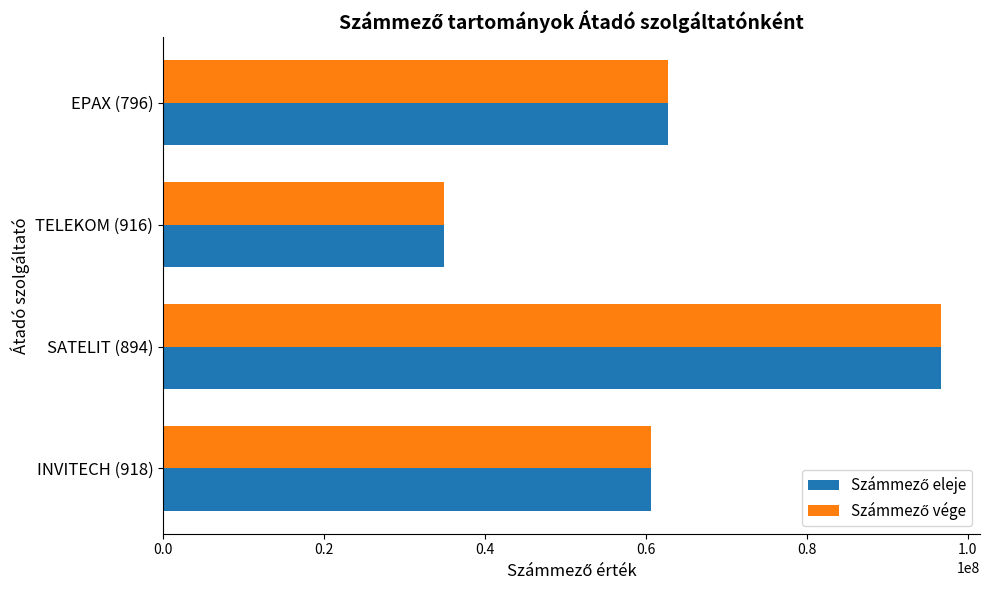

Which category has the highest value across all series?

SATELIT (894)